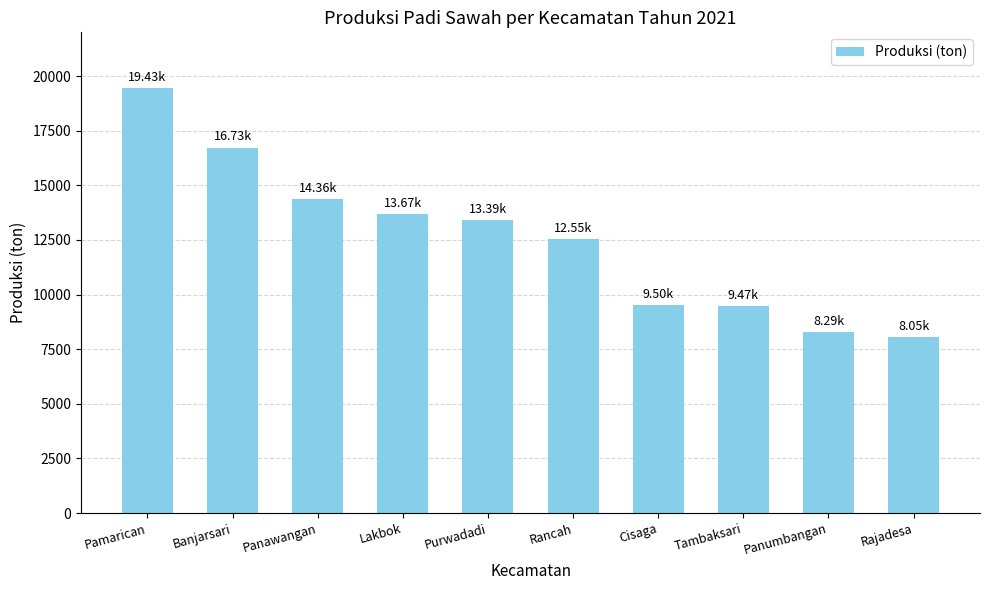

What is the change in value from Cisaga to Panumbangan?

-1208.2